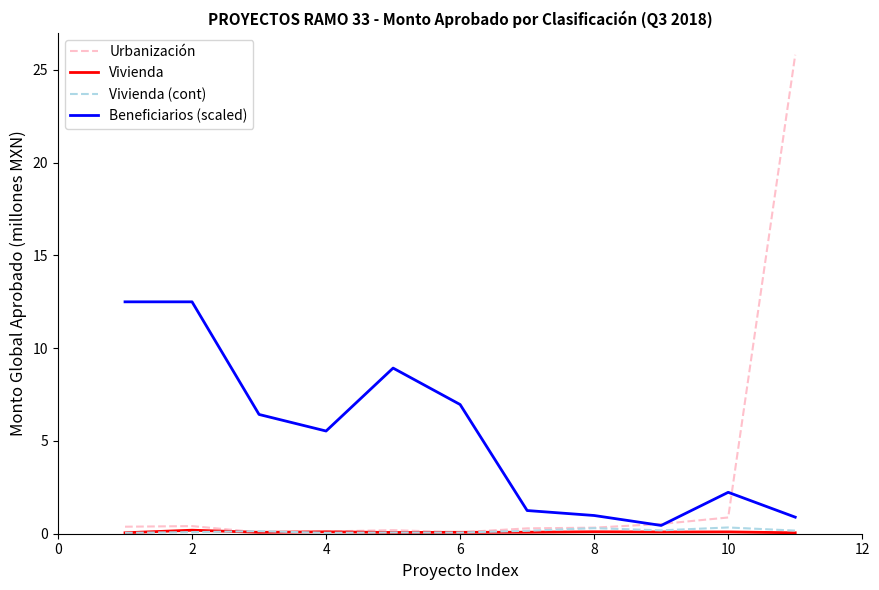

Is this an area chart (filled region under the line)?

No